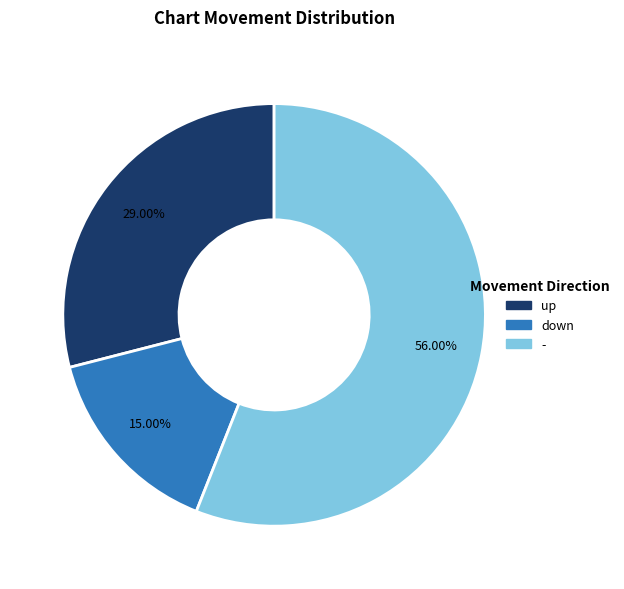

Rank the categories by value from highest to lowest.

-, up, down